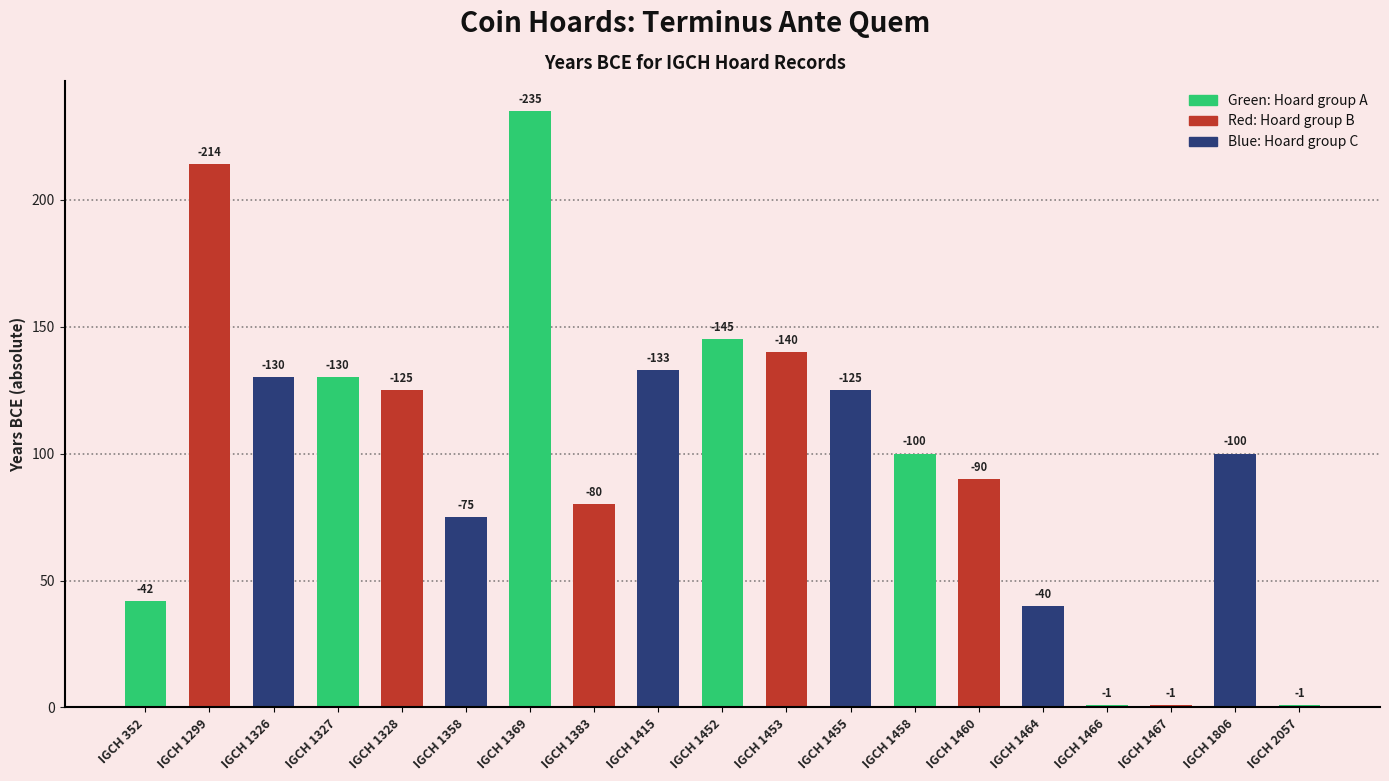

Between IGCH 1415 and IGCH 1467, which is larger?

IGCH 1415